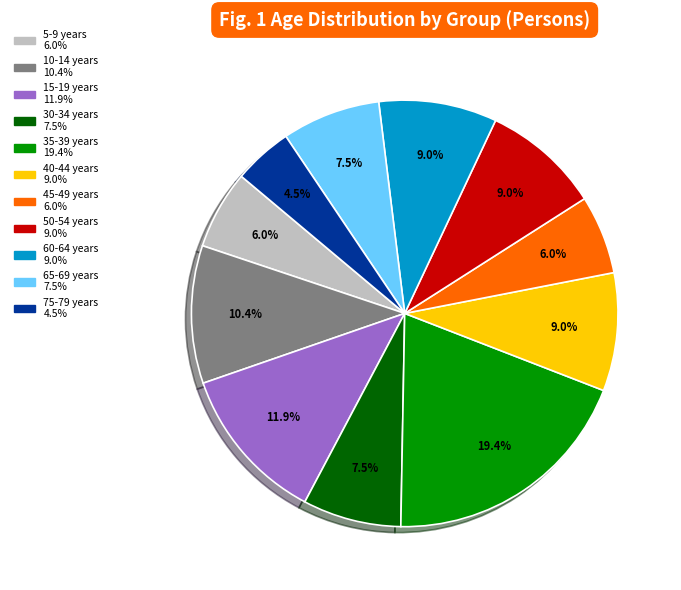

Is there any slice that represents more than half of the pie?

No